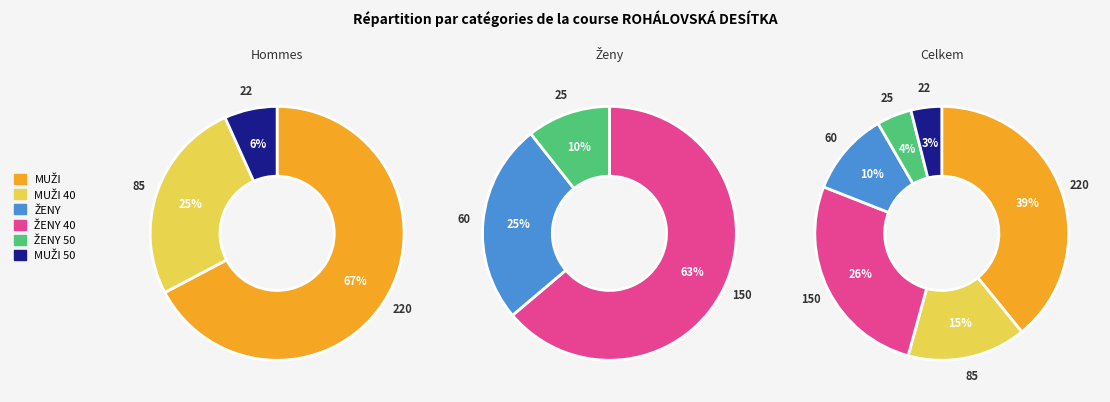

To the nearest percent, what is the difference between the 4 and 0 slice percentages?

35%